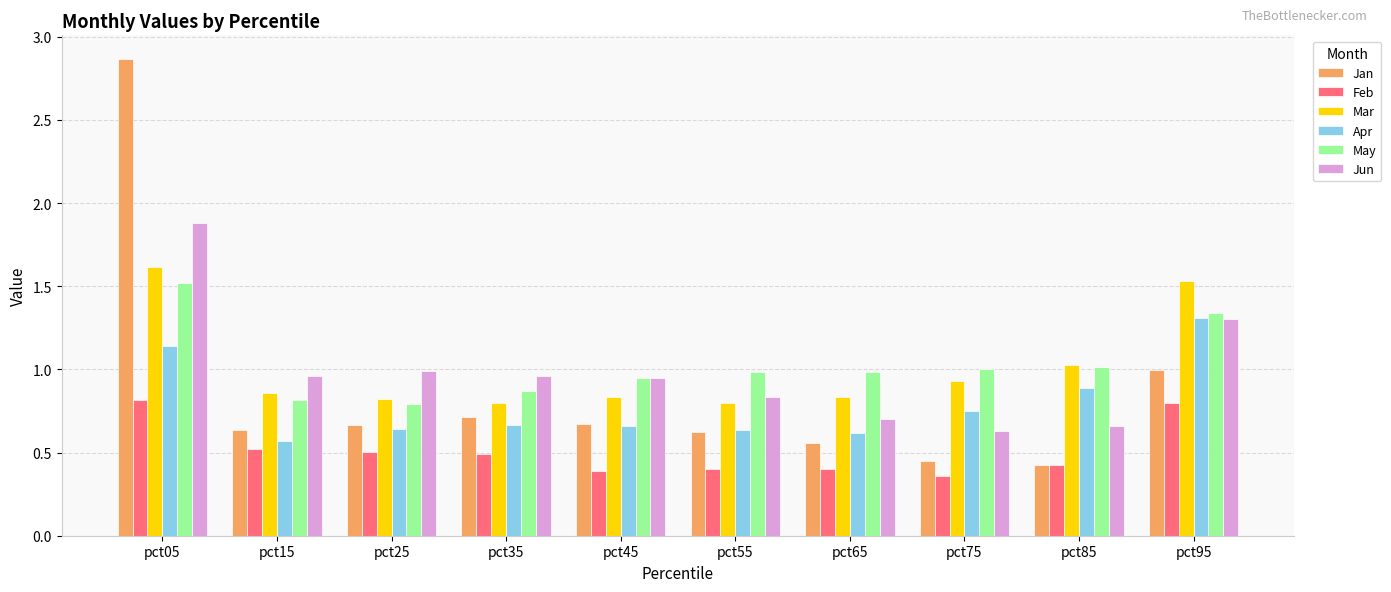

Is the value of Jan at pct15 greater than the value of May at pct85?

No